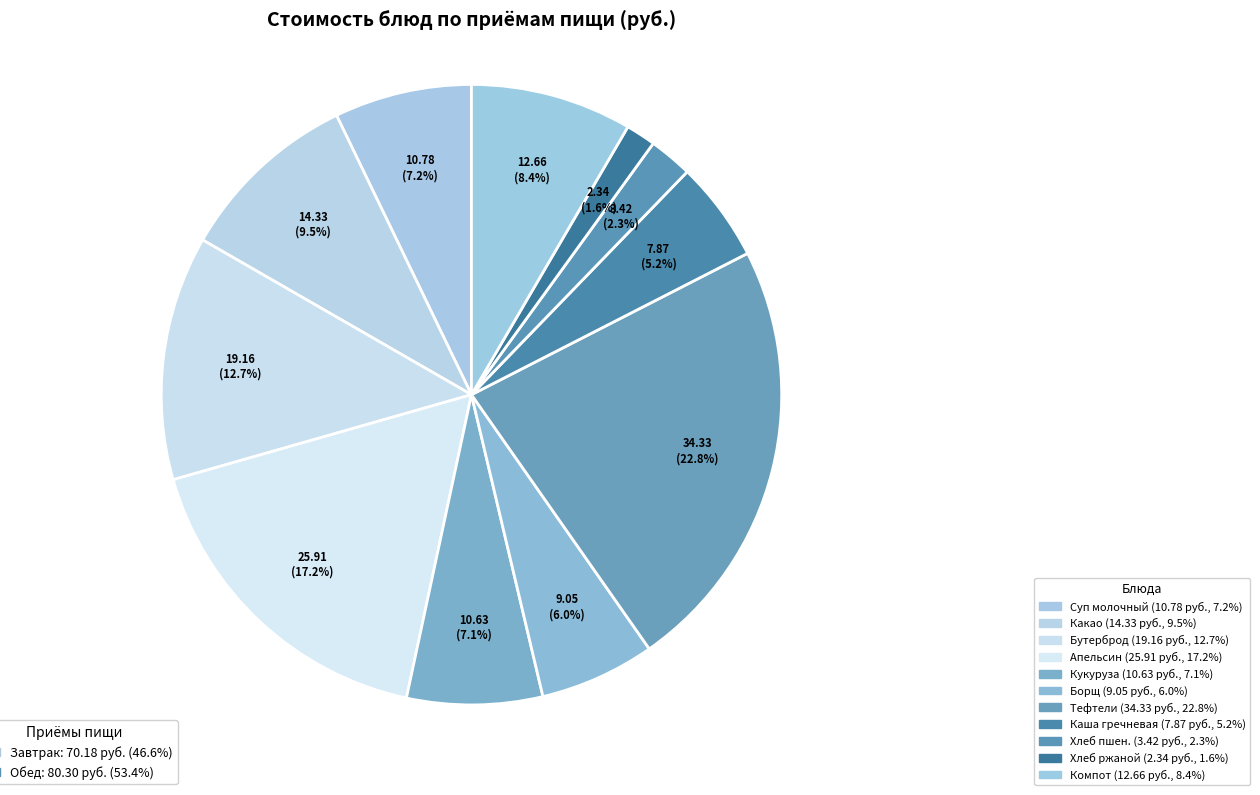

Is there any slice that represents more than half of the pie?

No